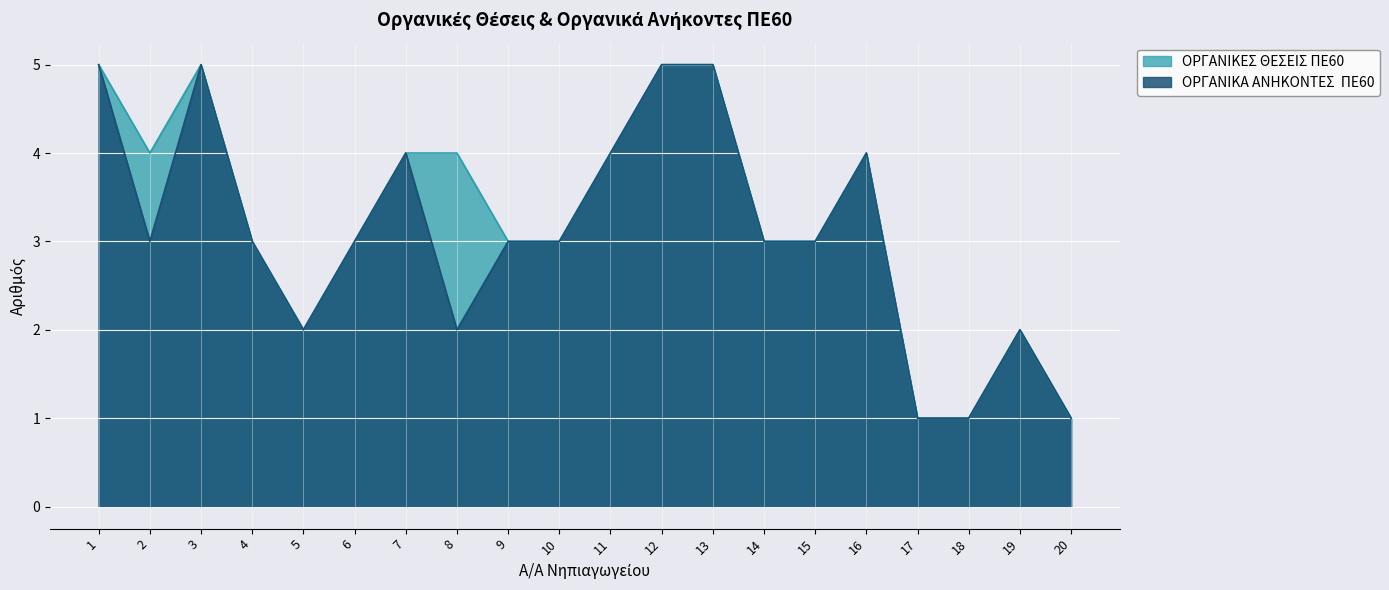

At which label is ΟΡΓΑΝΙΚΑ ΑΝΗΚΟΝΤΕΣ  ΠΕ60 closest to 3?

2